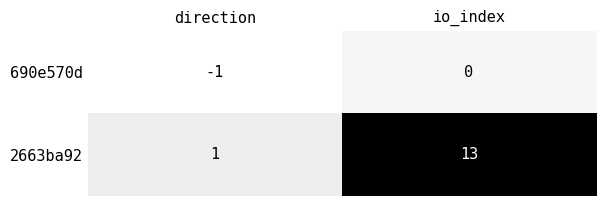

What is the minimum value shown in the chart?

-1